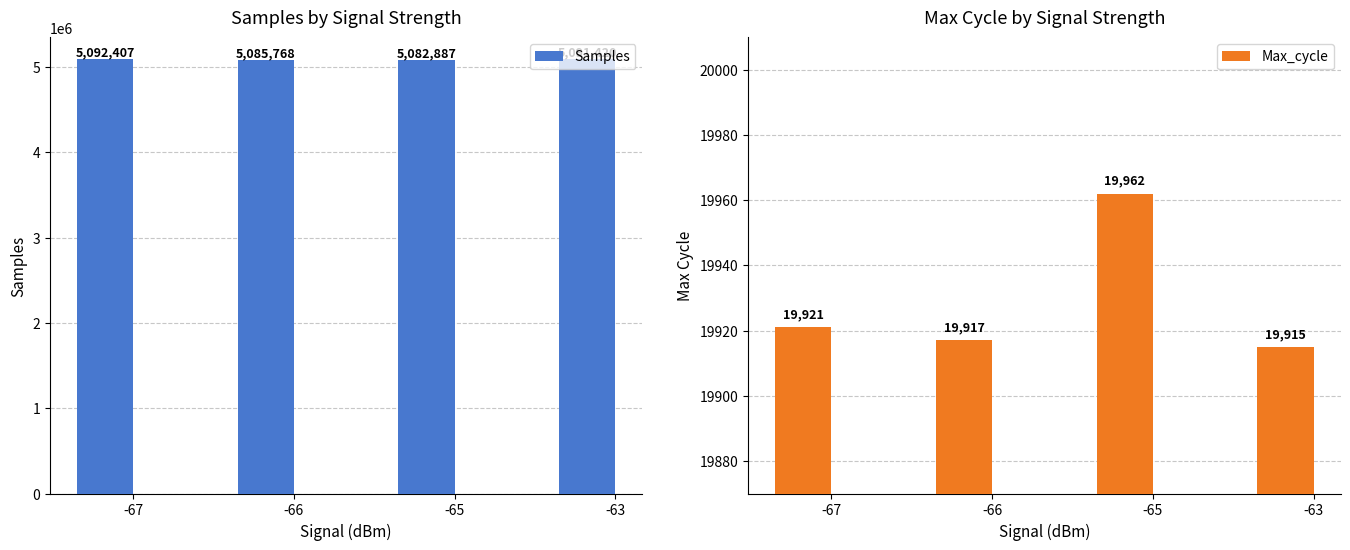

What is the value of the Samples bar at the 3rd from the left?

5082887